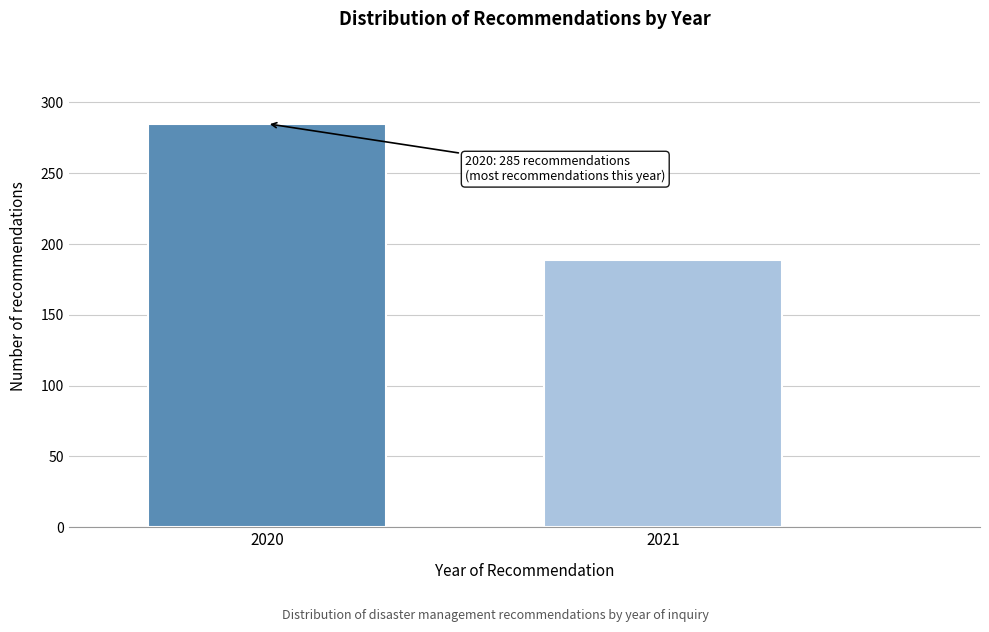

Reading left to right, transcribe all the data shown in this chart.

2020=285	2021=189